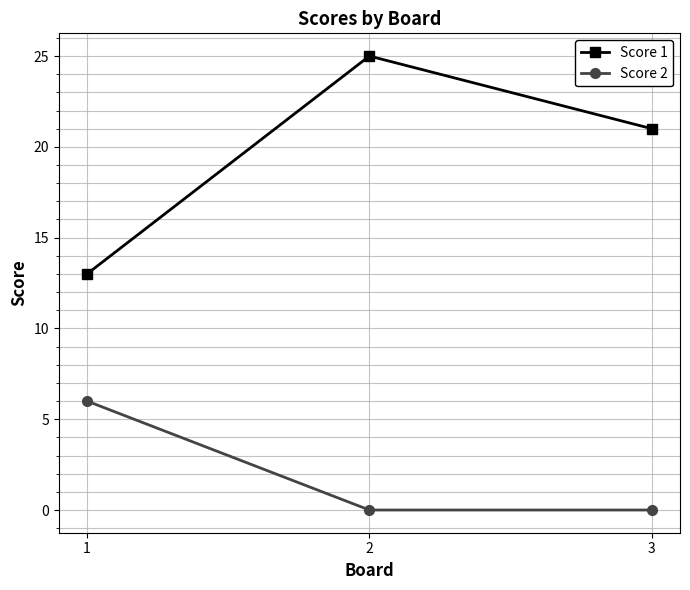

Rank the series by their maximum value, from lowest to highest.

Score 2, Score 1